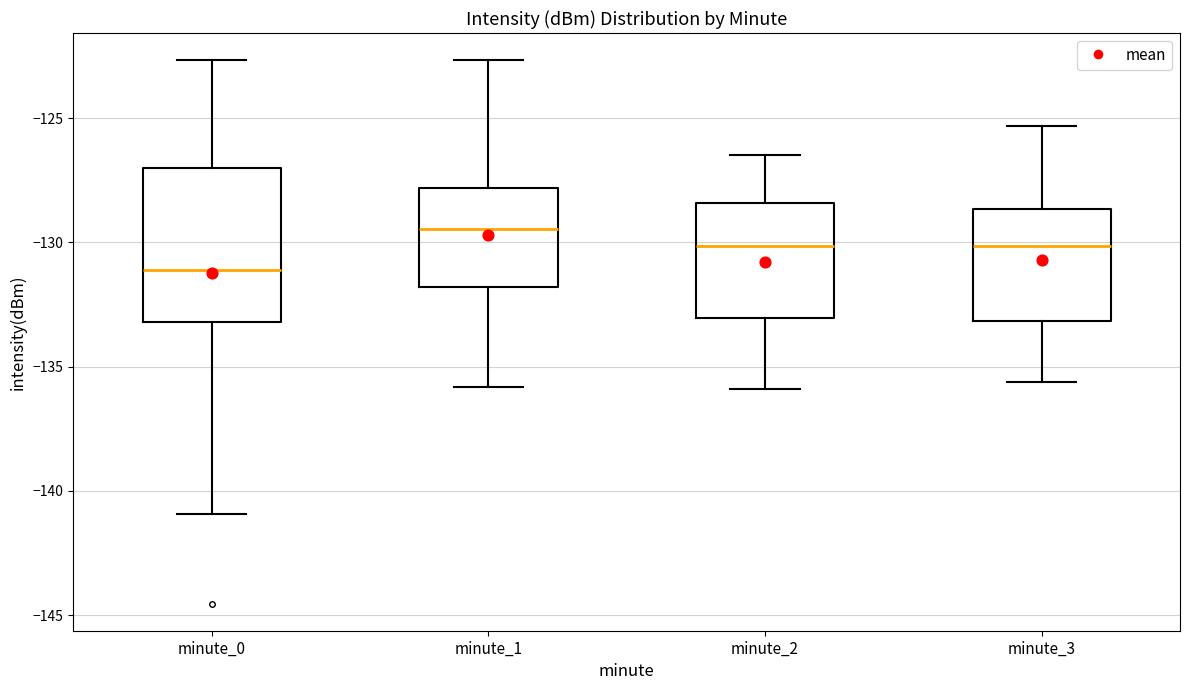

Where does the lower whisker of the box for minute_0 end on the y-axis? The values are not printed on the chart, so give them approximately, as read against the axis.

-141.0